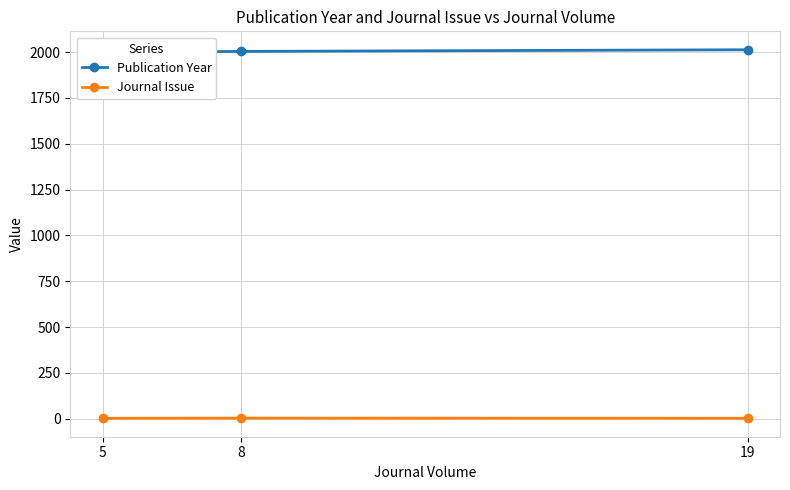

Does the chart display data point markers on the line(s)?

Yes